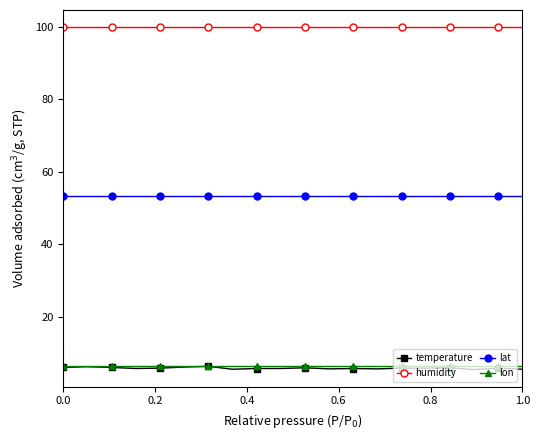

What is the value of the lat point at the 6th from the left?

53.4